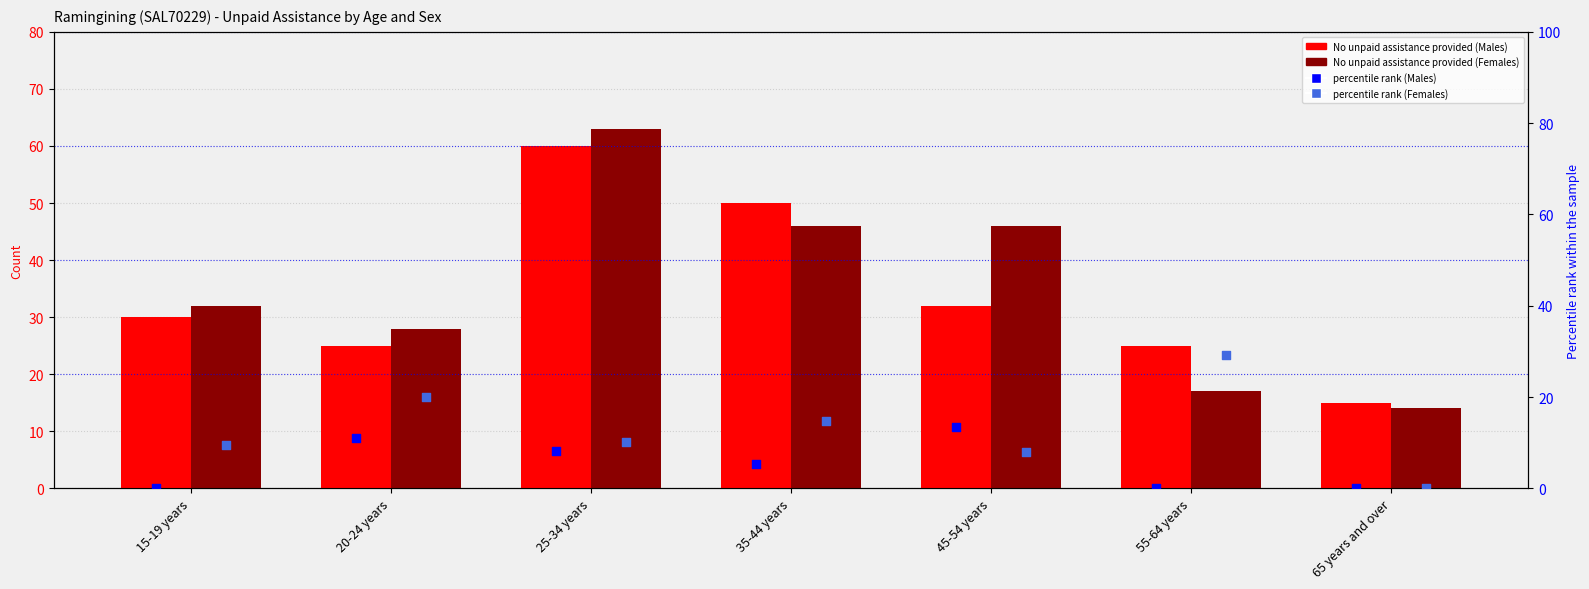

What is the total value across all series at 15-19 years?

71.4